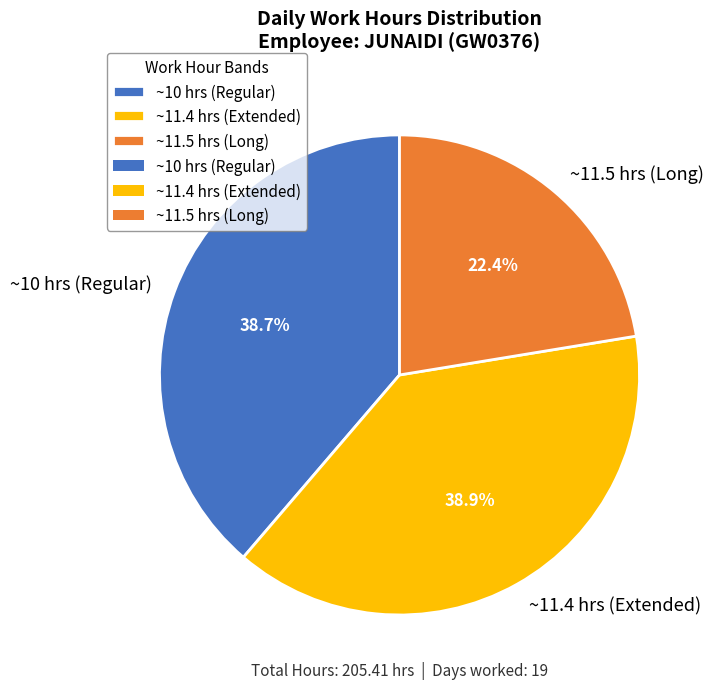

Is there any slice that represents more than half of the pie?

No